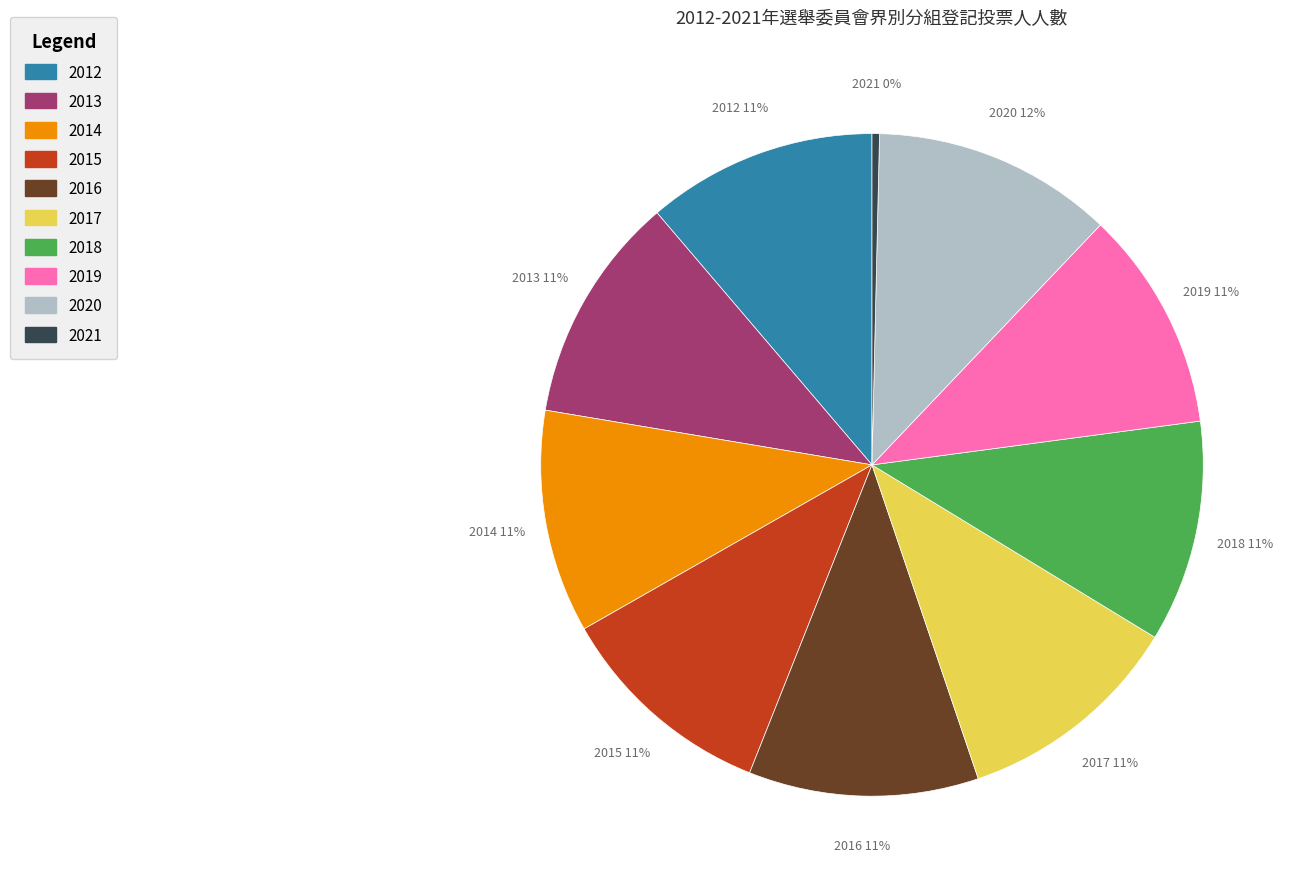

How many slices are in this pie chart?

10